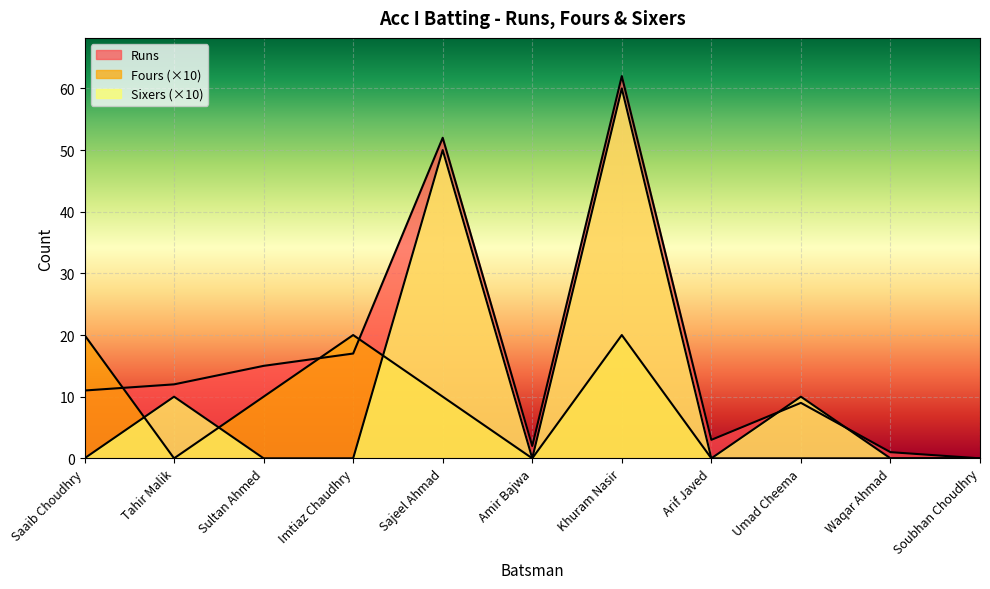

At how many categories does at least one series exceed 28?

2